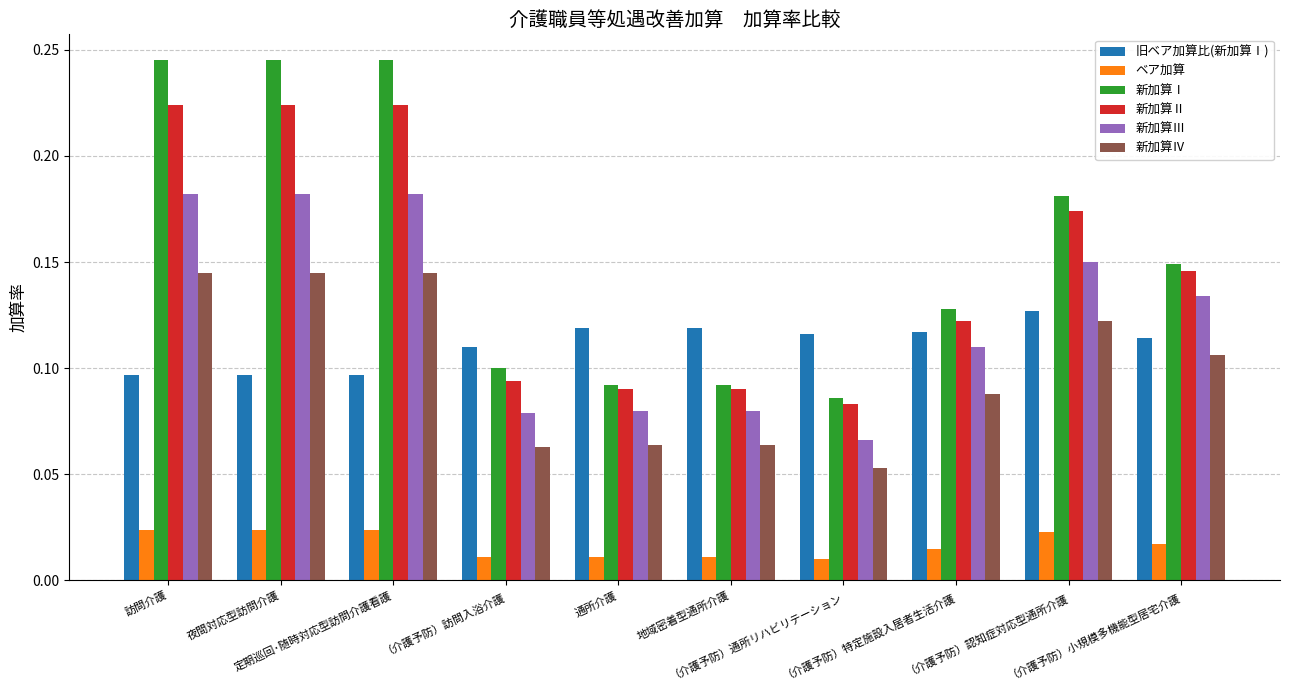

Which series has the widest spread of values?

新加算Ⅰ